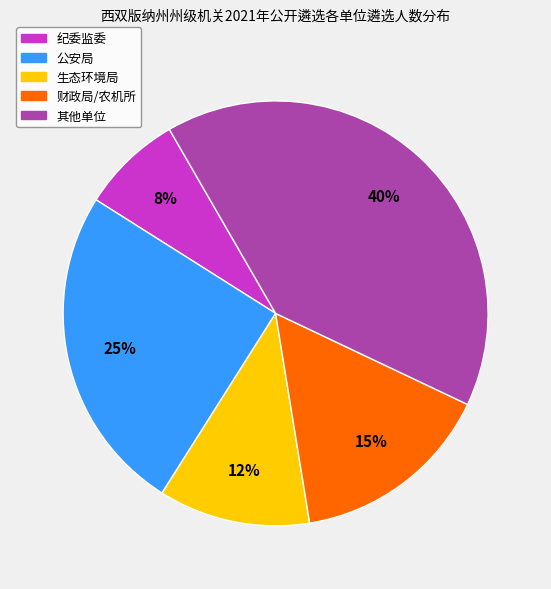

Is there any slice that represents more than half of the pie?

No